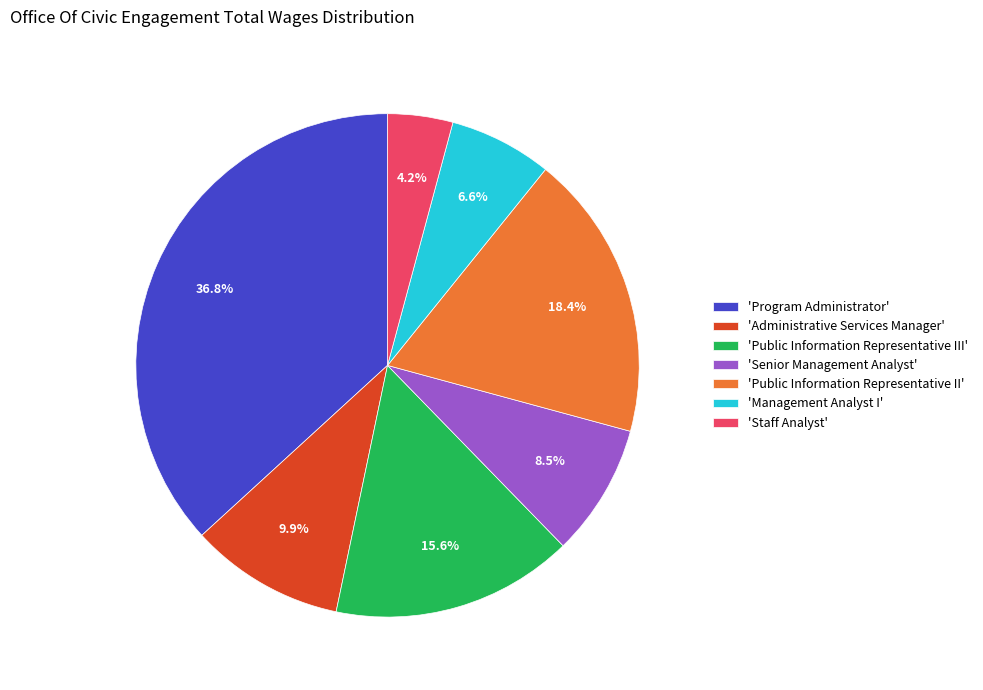

Which has a higher value, 'Administrative Services Manager' or 'Public Information Representative III'?

'Public Information Representative III'